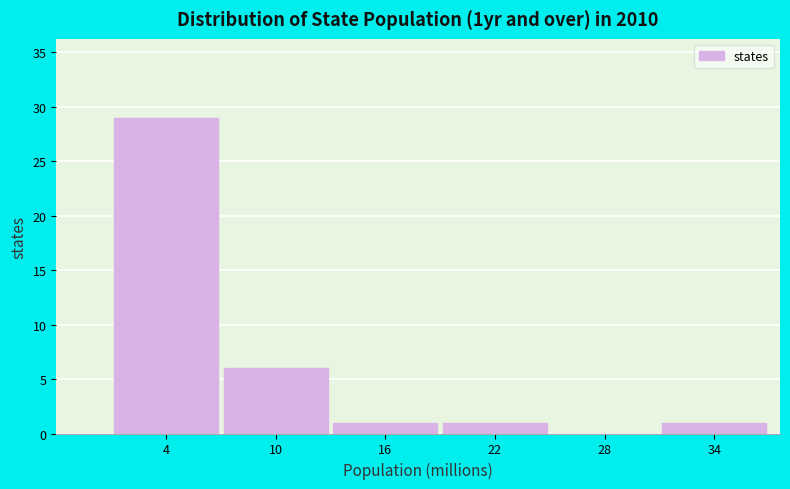

Reading left to right, transcribe this chart: for each bar, give the range it covers on the x-axis and its height. Neither the bar edges nor the heights are printed on the chart, so give them approximately, as read against the axes.

1 to 7: 29
7 to 13: 6
13 to 19: 1
19 to 25: 1
25 to 31: 0
31 to 37: 1